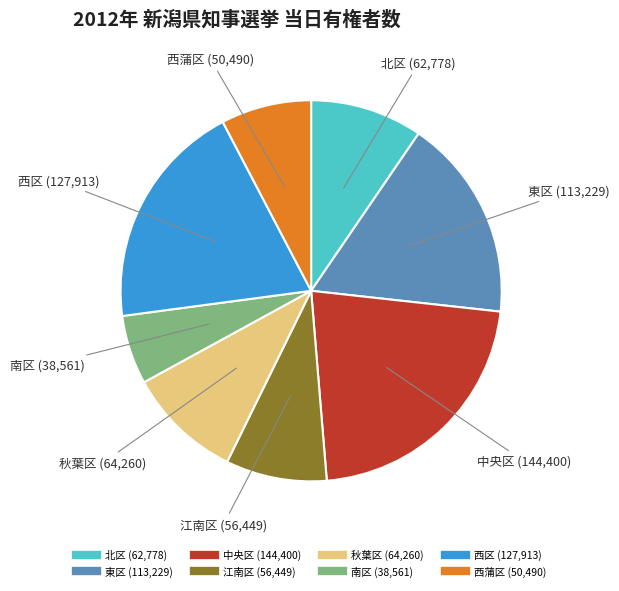

Does any single category account for the majority?

No